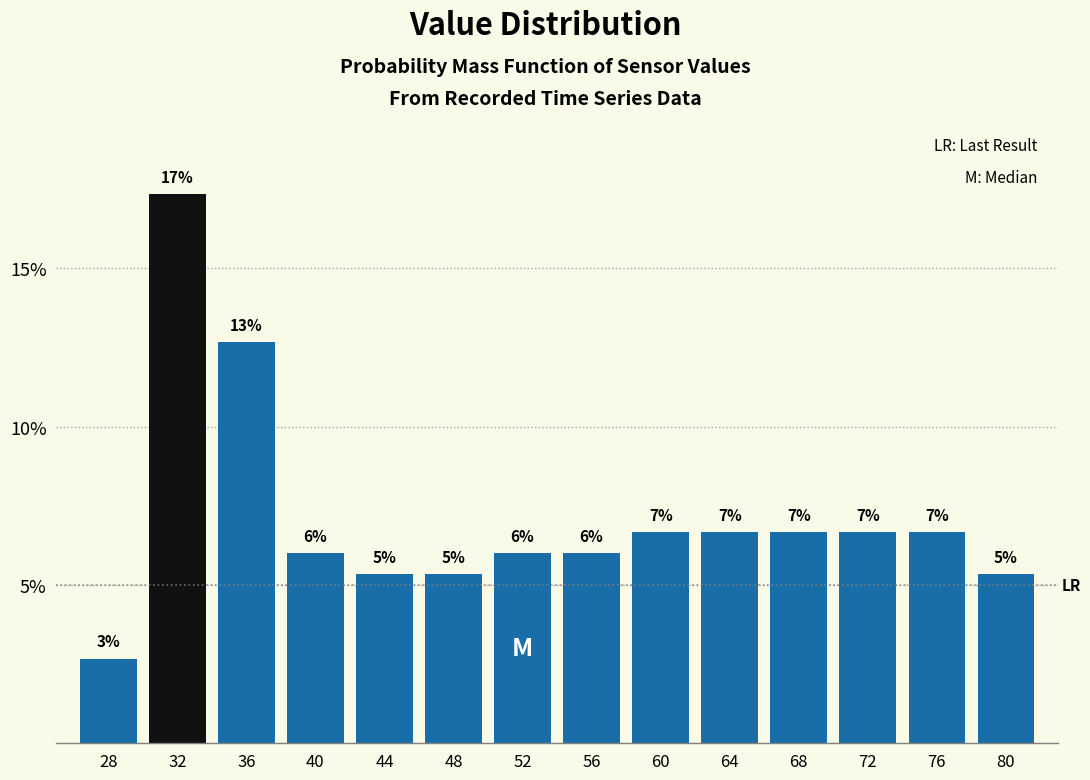

How many bars are there in total?

14